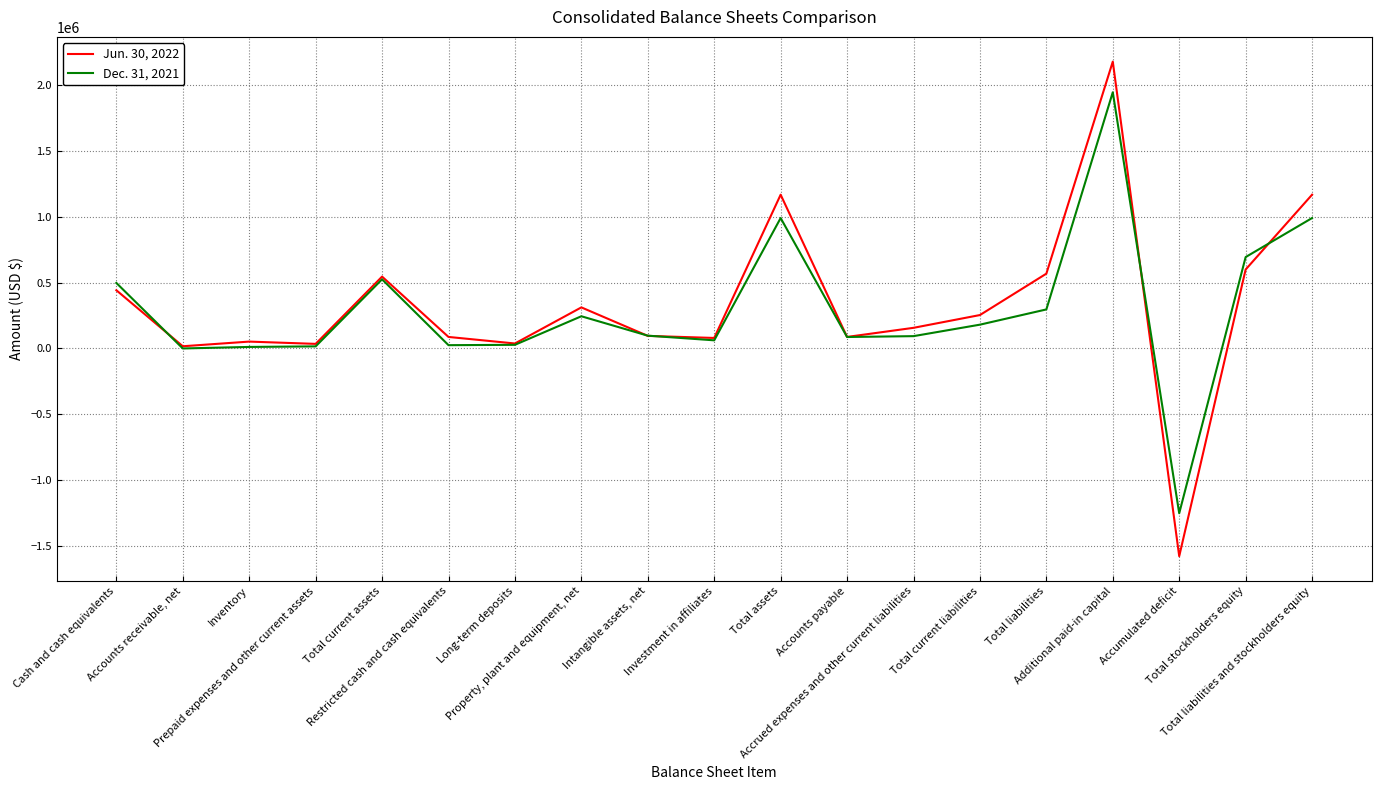

Rank the series by their maximum value, from highest to lowest.

Jun. 30, 2022, Dec. 31, 2021